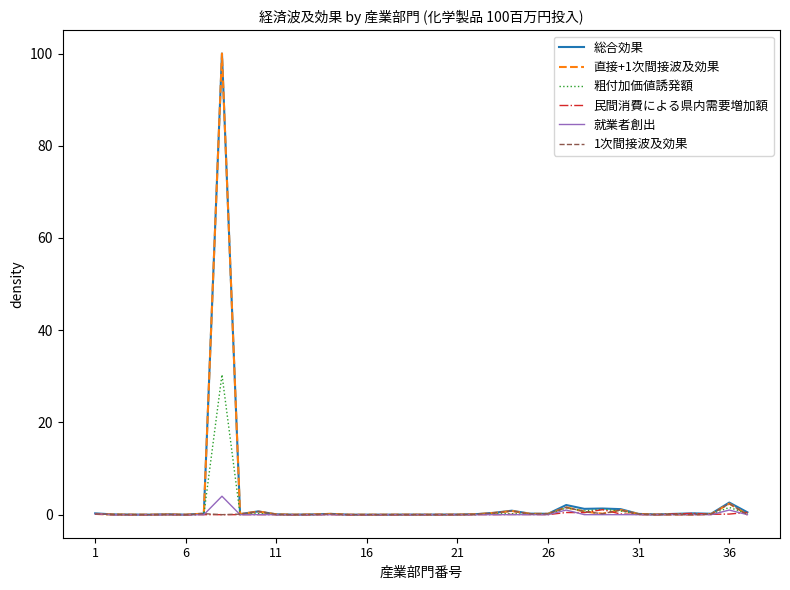

What are all the series names shown in the legend?

総合効果, 直接+1次間接波及効果, 粗付加価値誘発額, 民間消費による県内需要増加額, 就業者創出, 1次間接波及効果